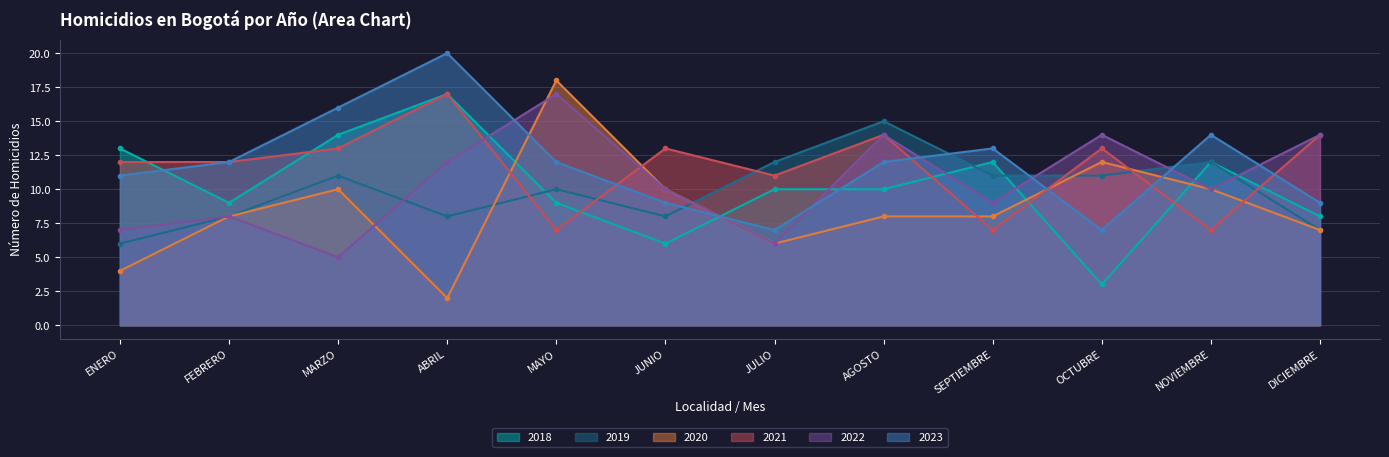

At which category is the sum across all series the highest?

ABRIL